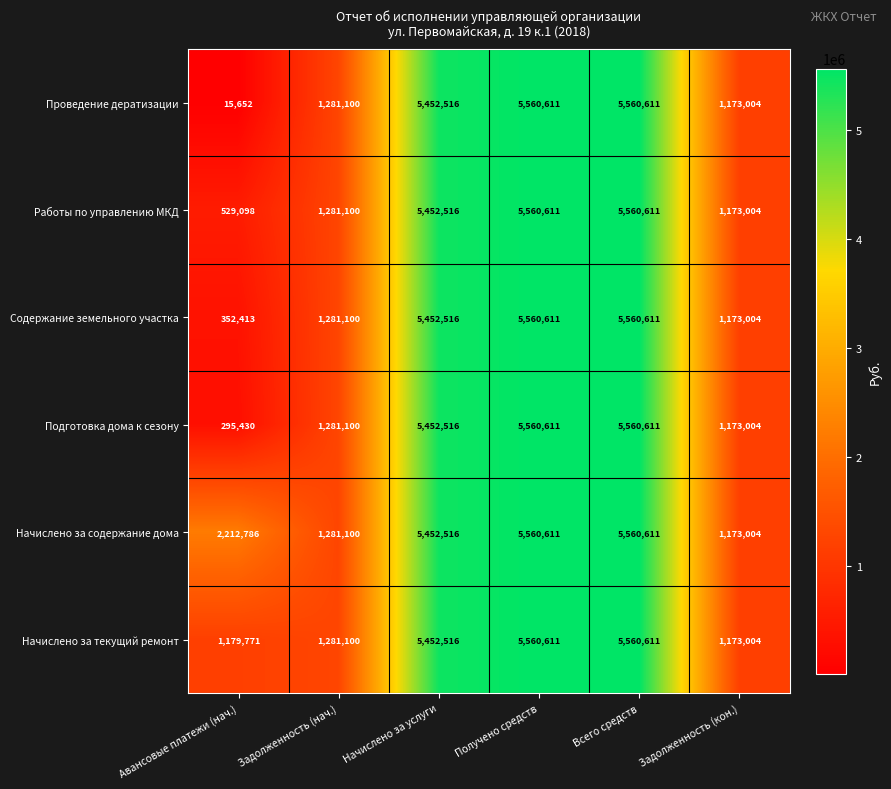

What is the sum of the Начислено за содержание дома values at Получено средств and Задолженность (кон.)?

6733615